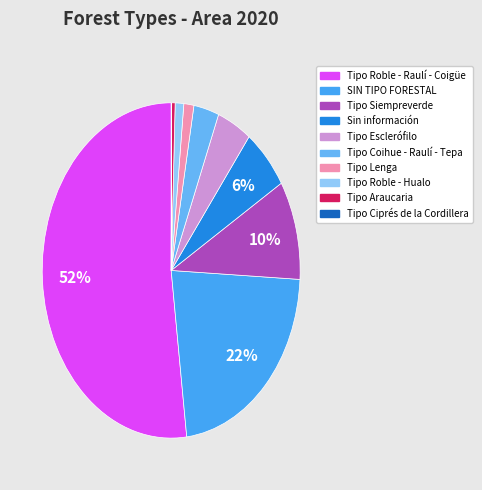

Which slice represents more than half of the pie?

Tipo Roble - Raulí - Coigüe